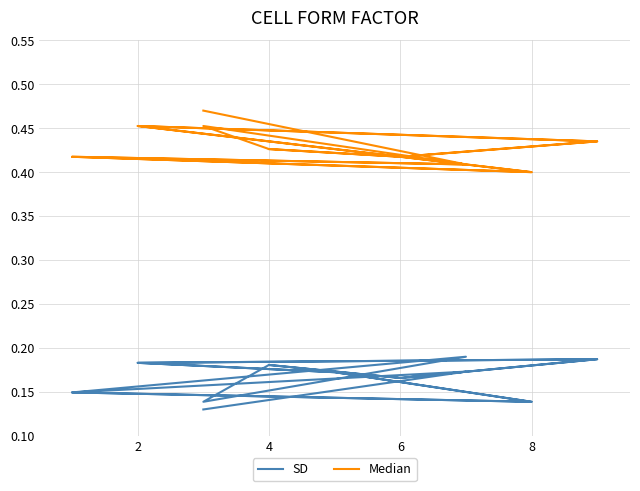

True or false: Median and SD cross at least once.

False